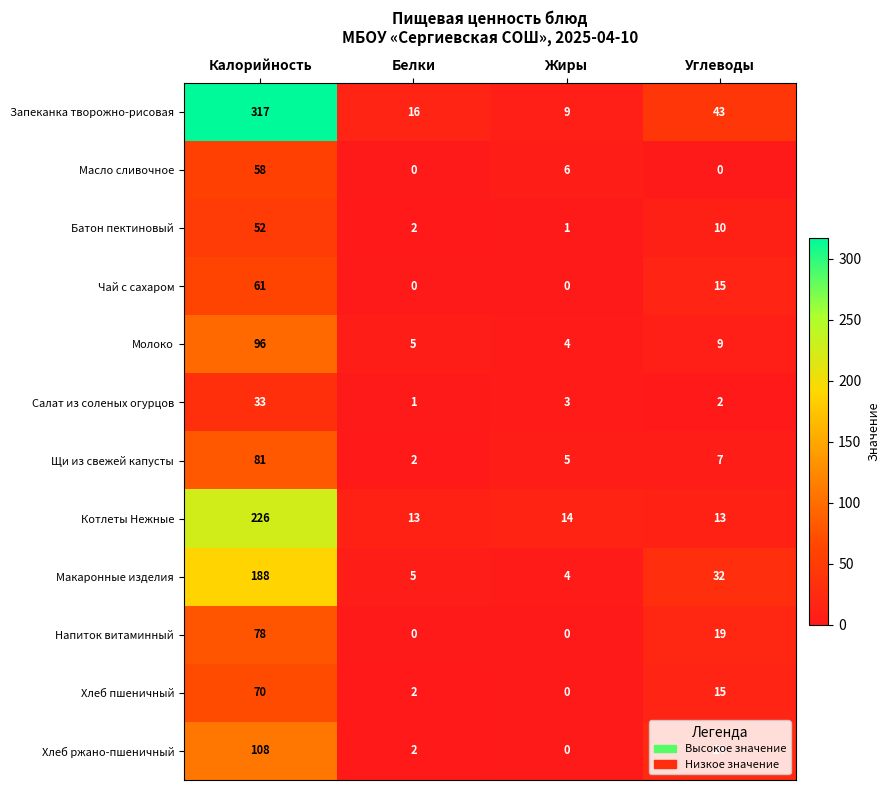

Which series has the widest spread of values?

Запеканка творожно-рисовая